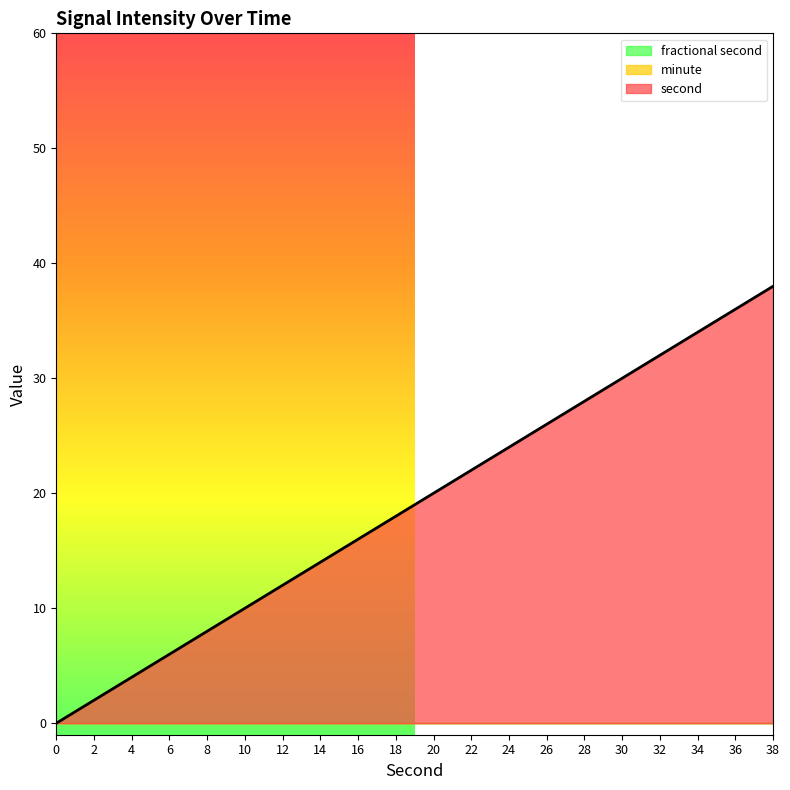

How many positive values does the second series have?

19